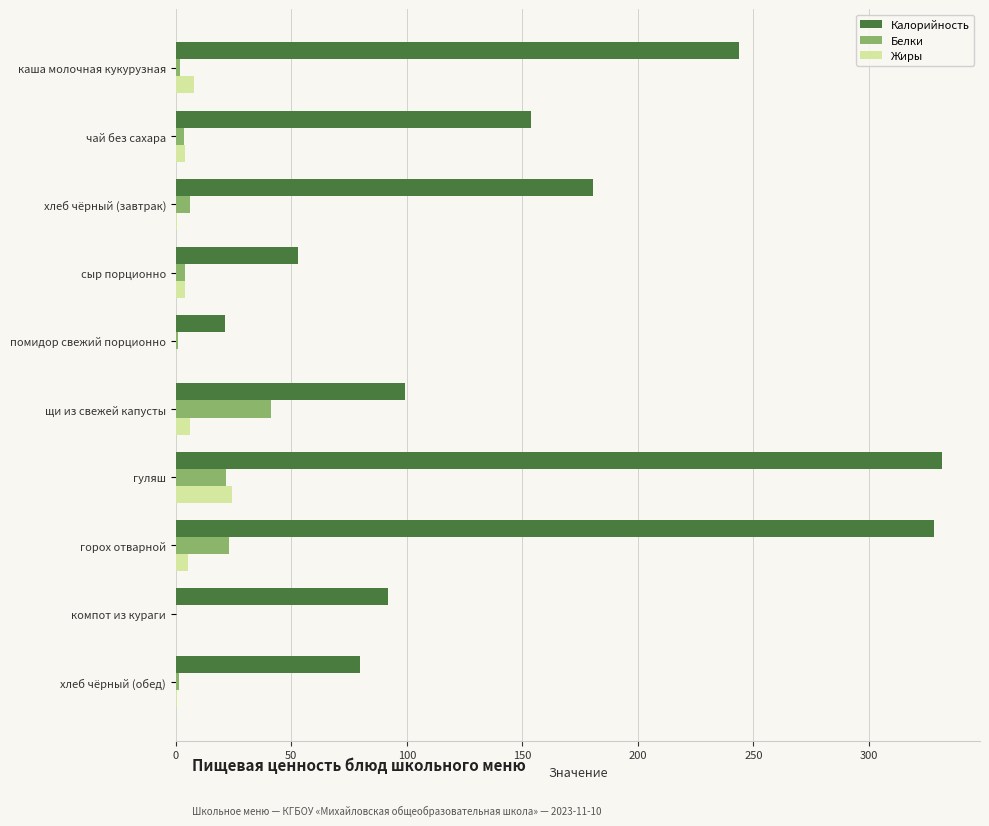

How many data points in Белки are above 4?

5